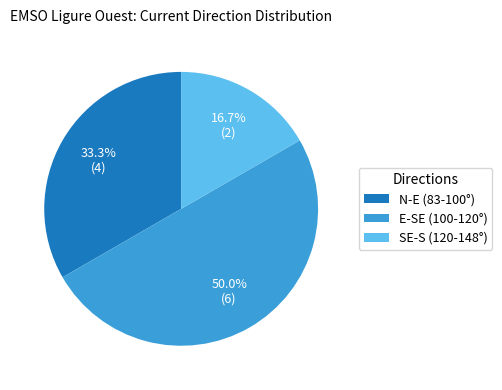

What percentage do SE-S (120-148°) and N-E (83-100°) together represent?

50.0%